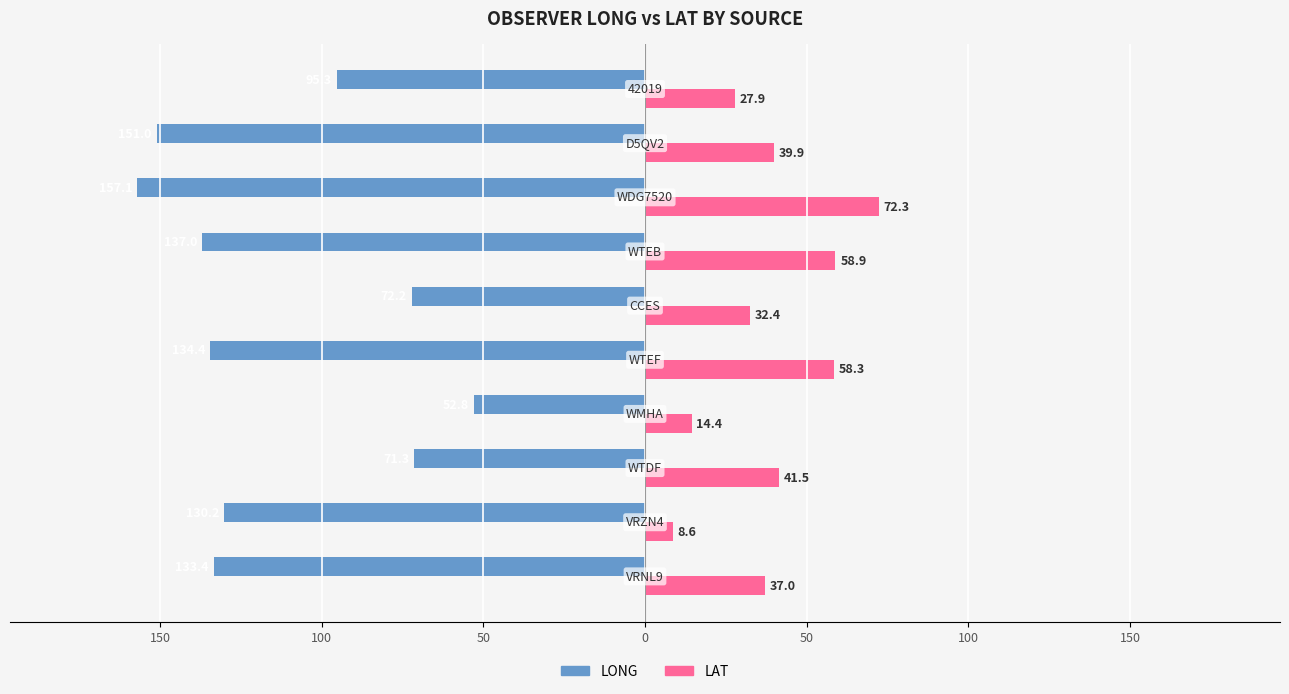

What is the value of the LAT bar at the 1st from the left?

37.0